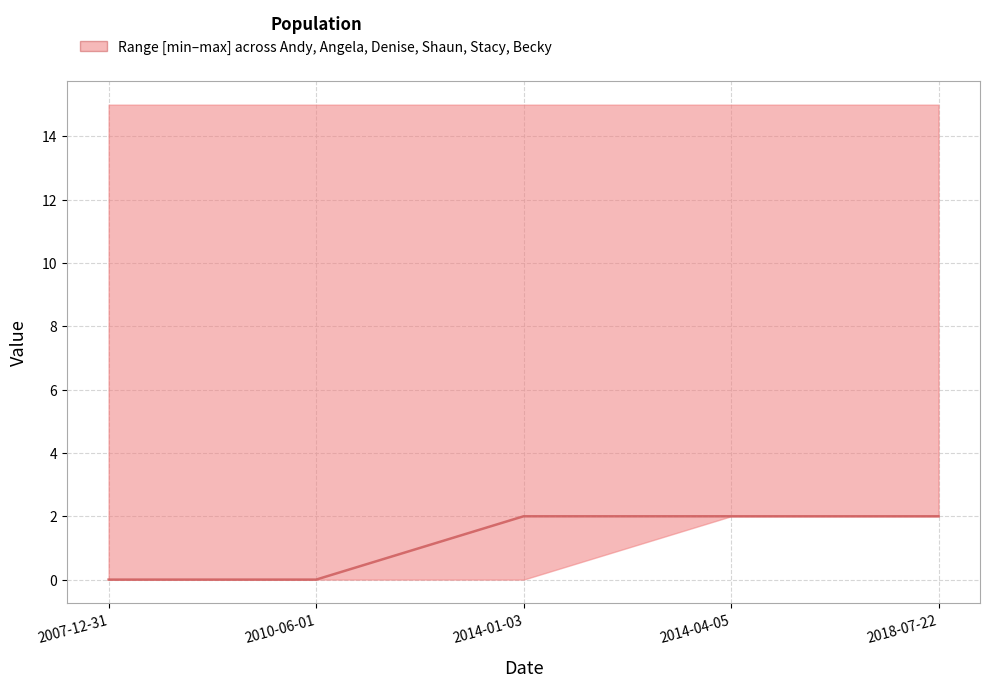

Reading left to right, extract all data points from this chart.

2007-12-31=0	2010-06-01=0	2014-01-03=2	2014-04-05=2	2018-07-22=2